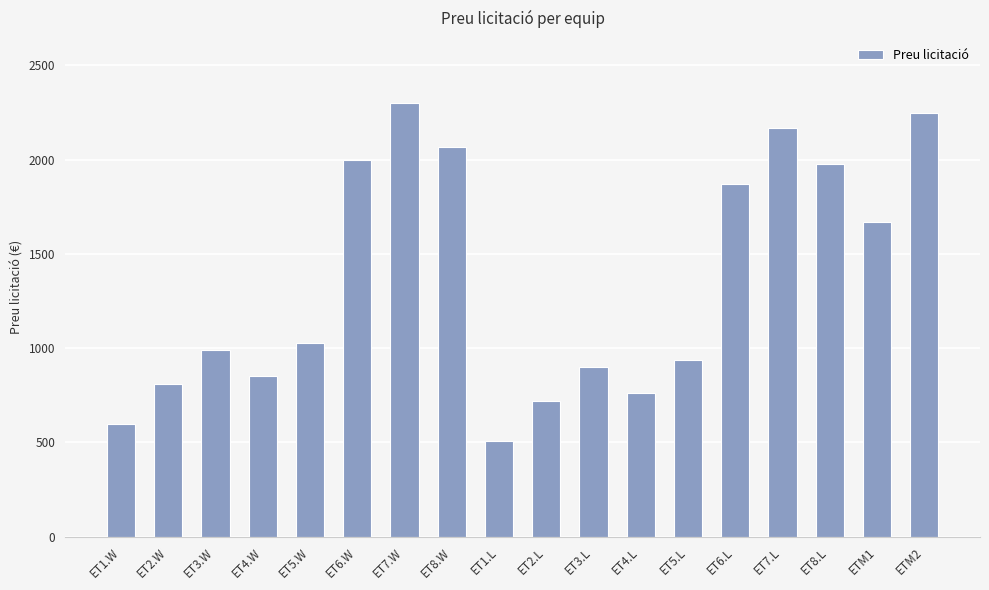

The chart shows a value of 628 at ET7.L. True or false?

False